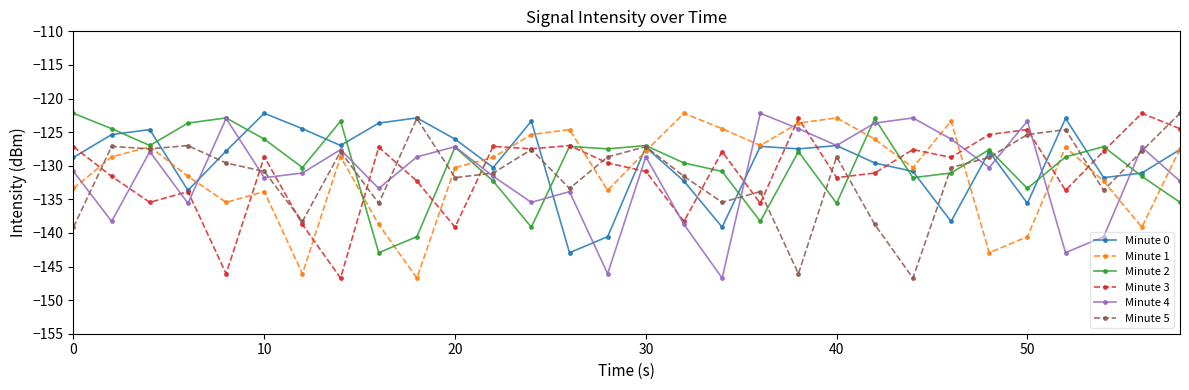

What is the value of the Minute 2 point at the 28th from the left?

-127.2